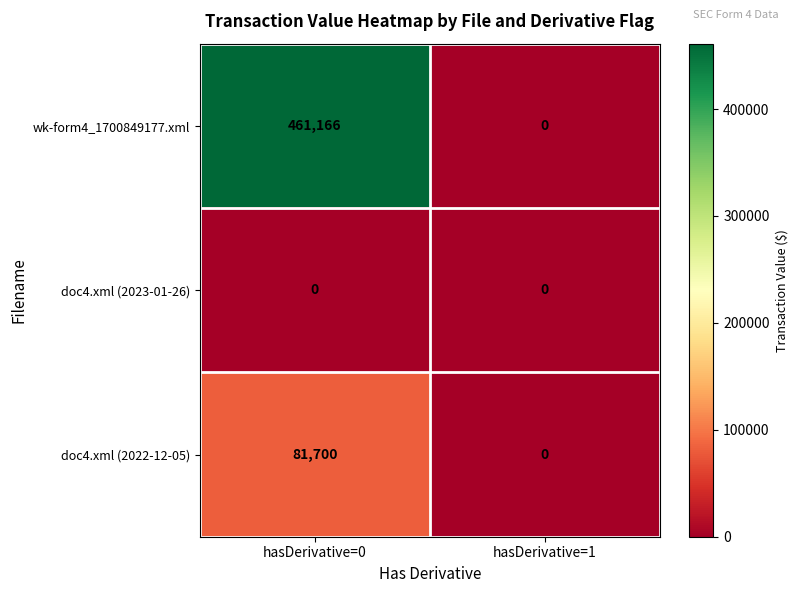

Reading right to left, transcribe all the data shown in this chart.

wk-form4_1700849177.xml: hasDerivative=1=0	hasDerivative=0=461166
doc4.xml (2023-01-26): hasDerivative=1=0	hasDerivative=0=0
doc4.xml (2022-12-05): hasDerivative=1=0	hasDerivative=0=81700